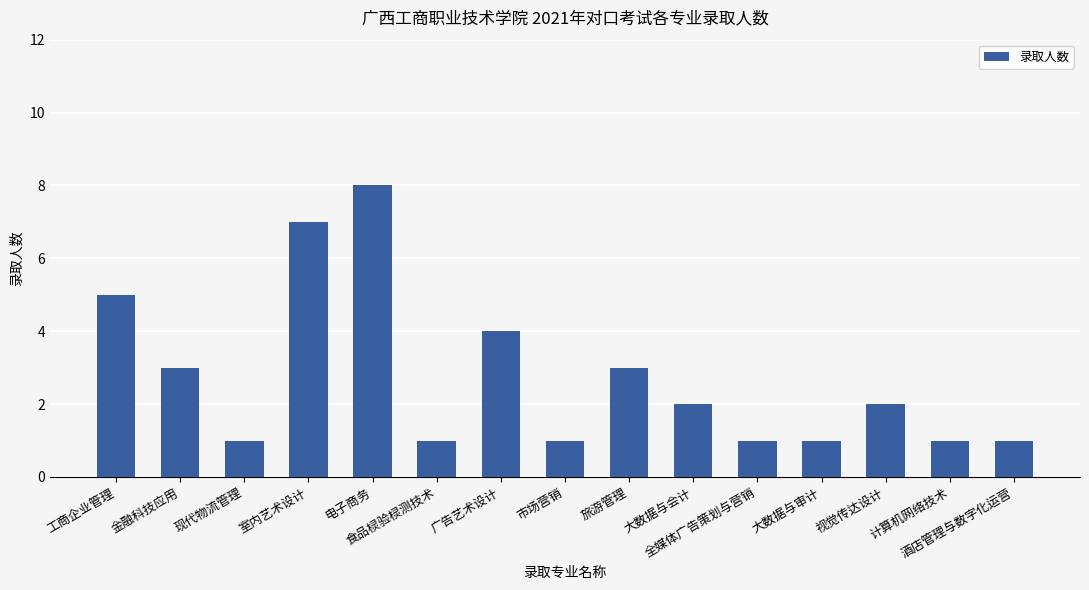

The value at 市场营销 is 1. True or false?

True